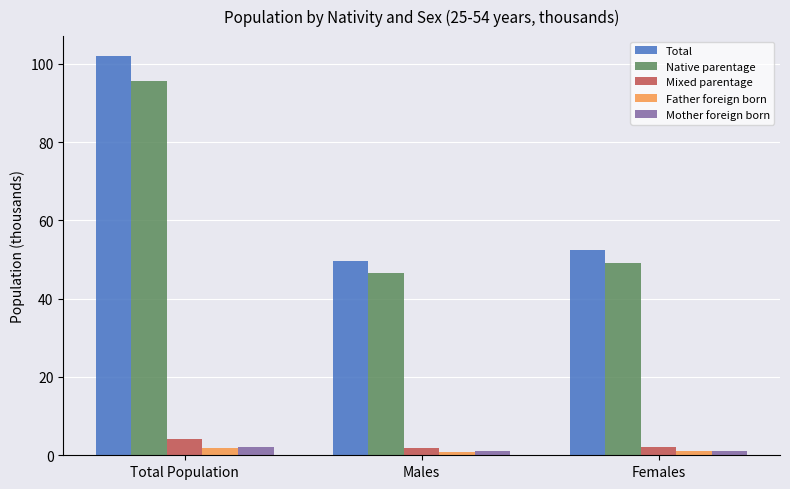

At how many categories does at least one series exceed 100?

1